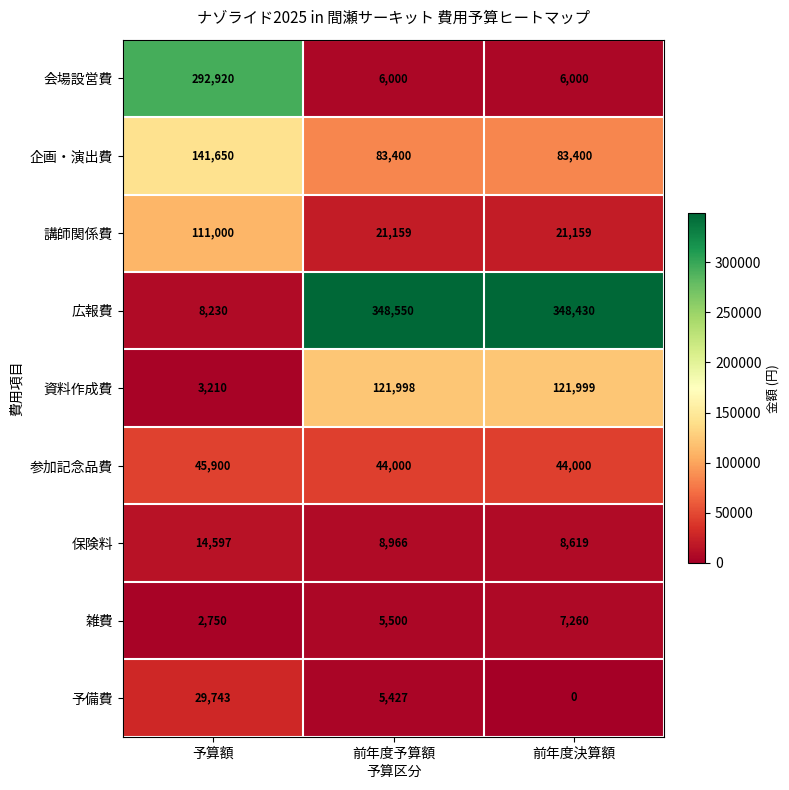

At which category does the chart reach its peak across all series?

前年度予算額